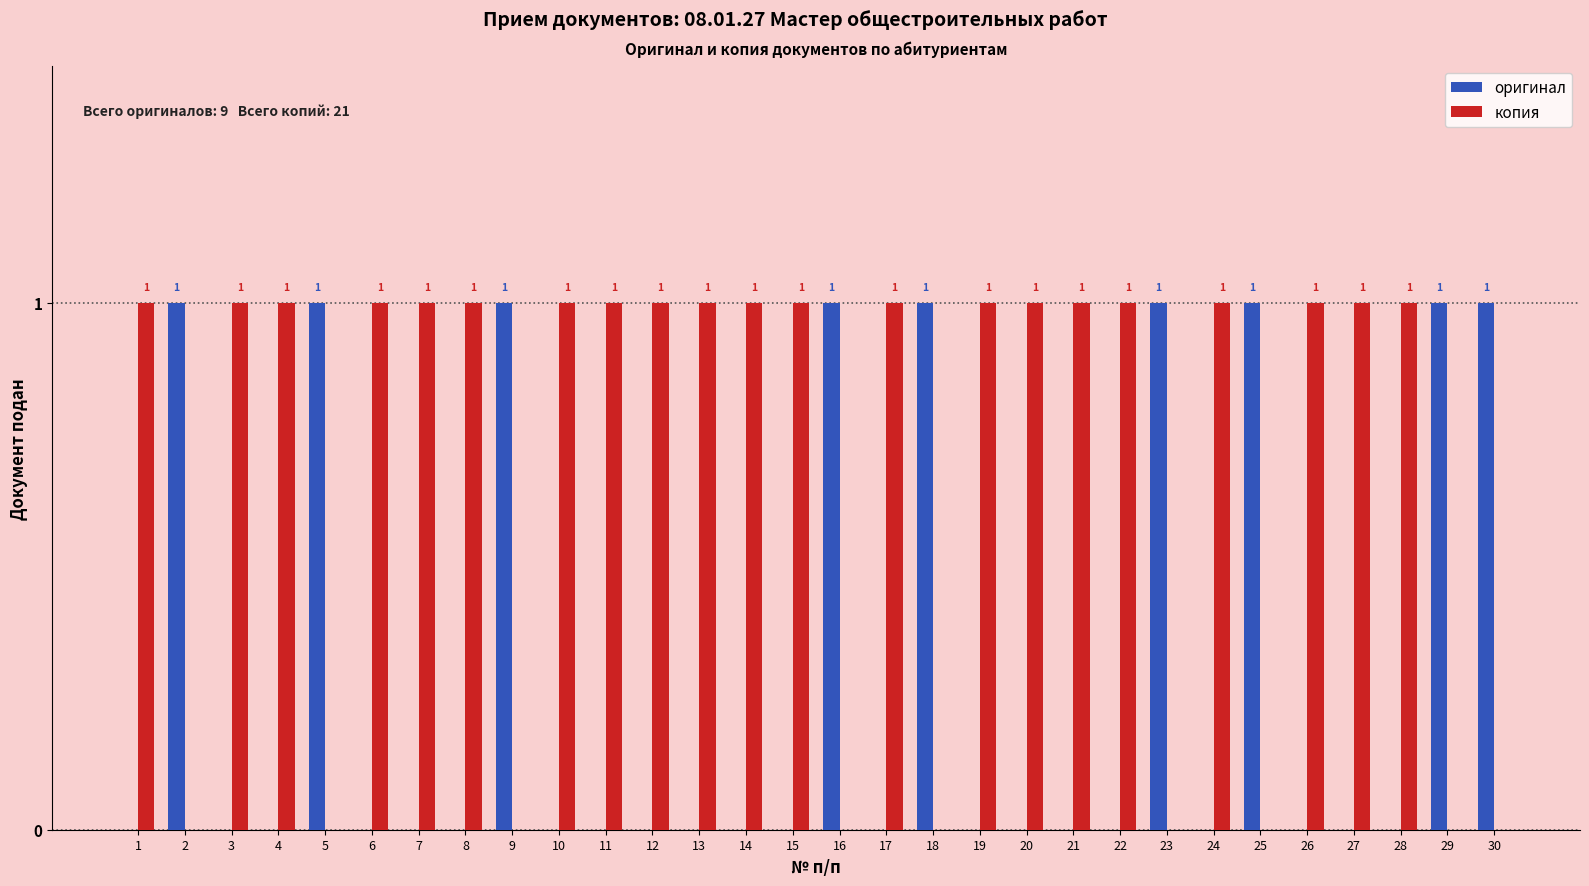

Which series has the largest total across all categories?

копия